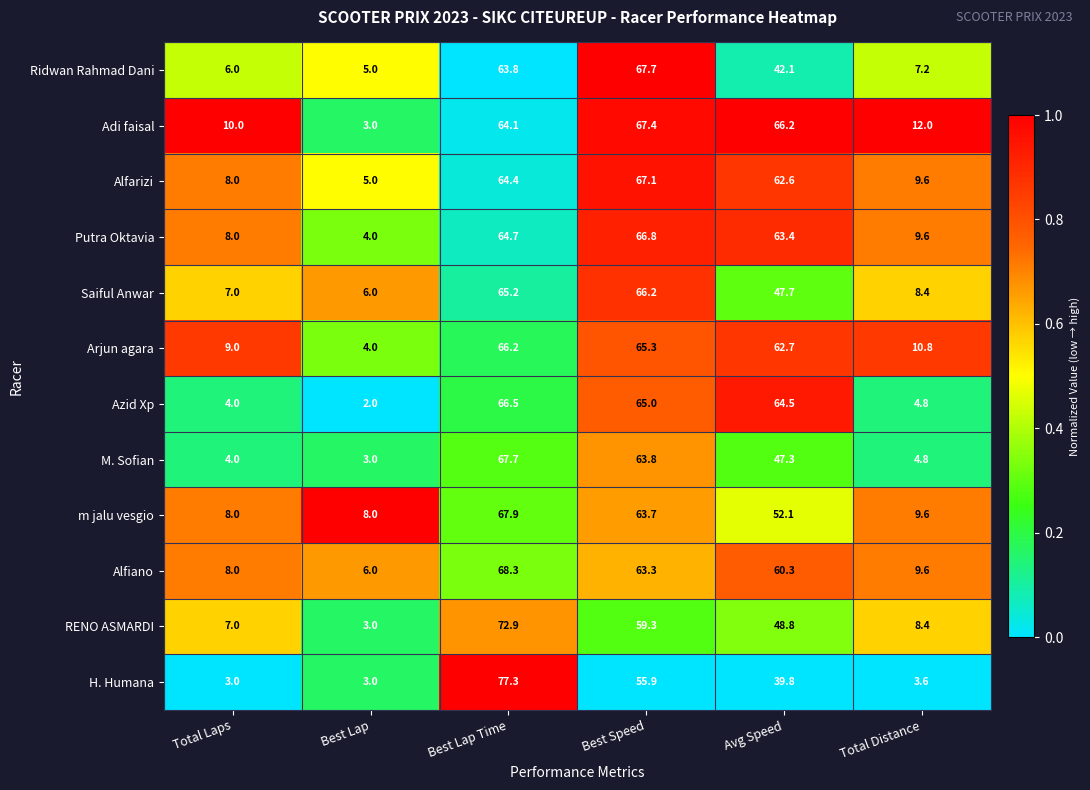

What is the difference between the Alfiano values at Best Lap Time and Total Laps?

60.3